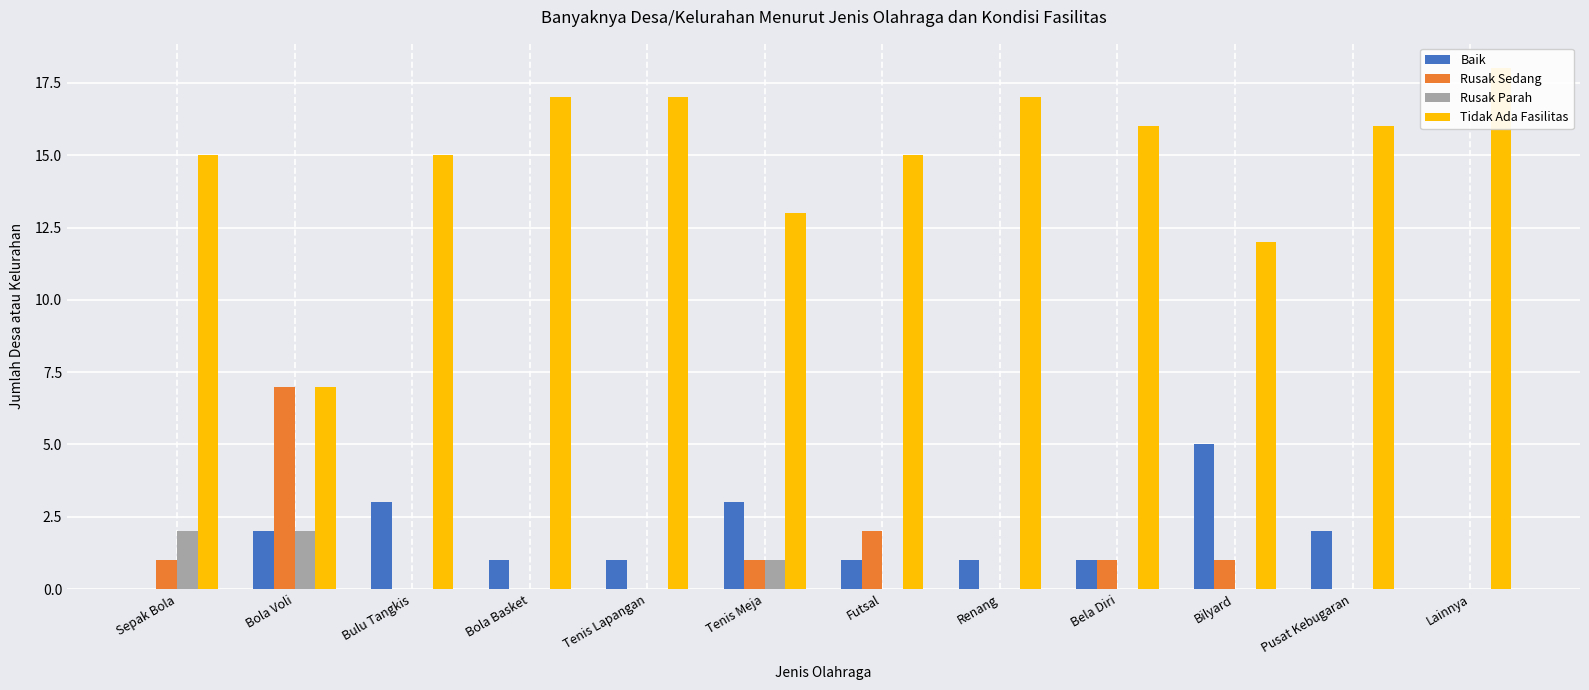

What are all the series names shown in the legend?

Baik, Rusak Sedang, Rusak Parah, Tidak Ada Fasilitas